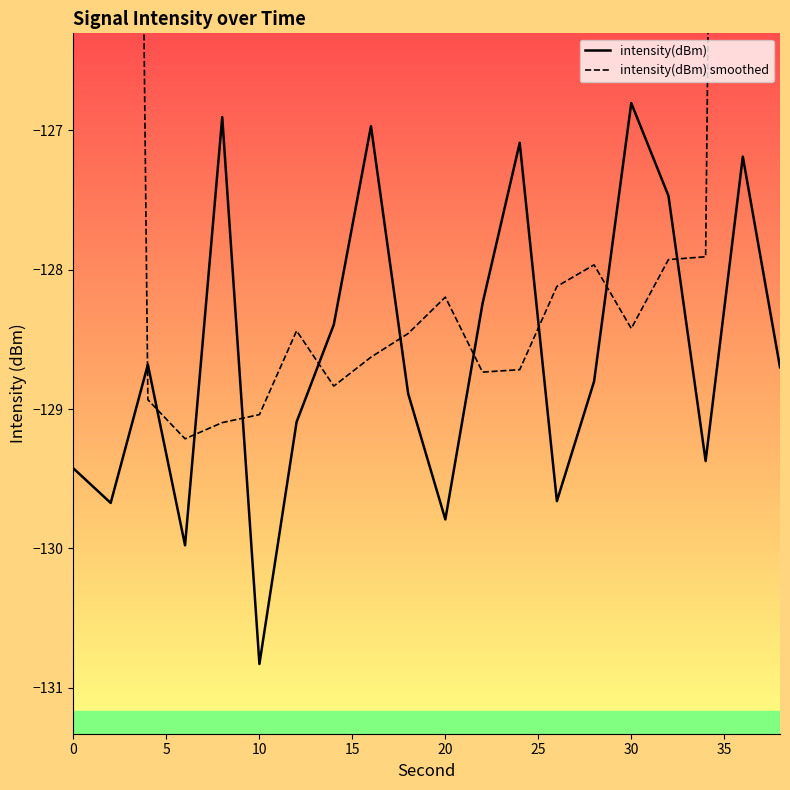

Does the chart have visible grid lines?

No